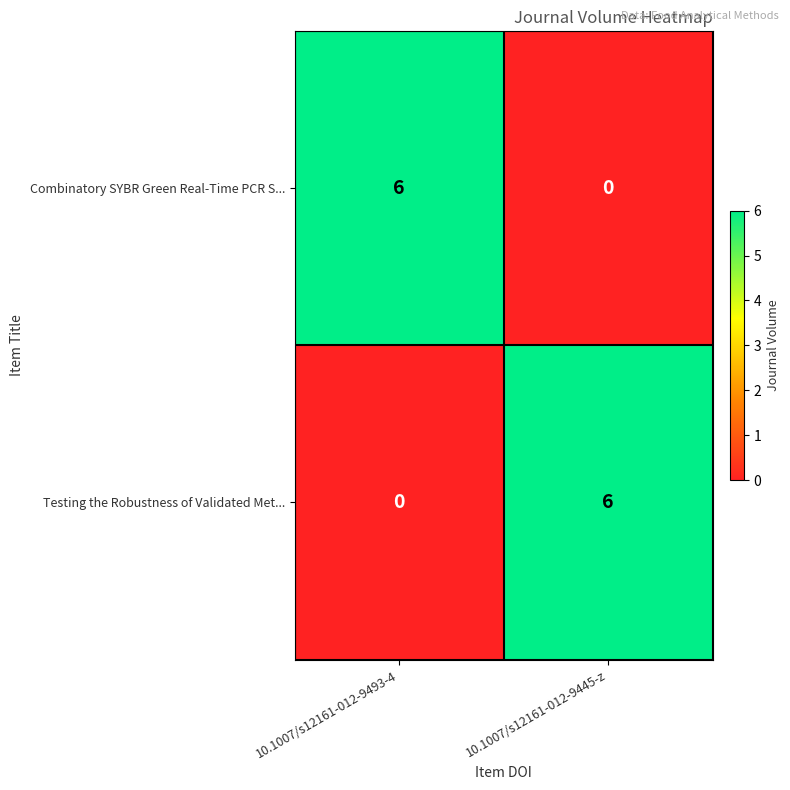

Reading right to left, list all the values displayed in this chart.

Combinatory SYBR Green Real-Time PCR S...: 10.1007/s12161-012-9445-z=0	10.1007/s12161-012-9493-4=6
Testing the Robustness of Validated Met...: 10.1007/s12161-012-9445-z=6	10.1007/s12161-012-9493-4=0